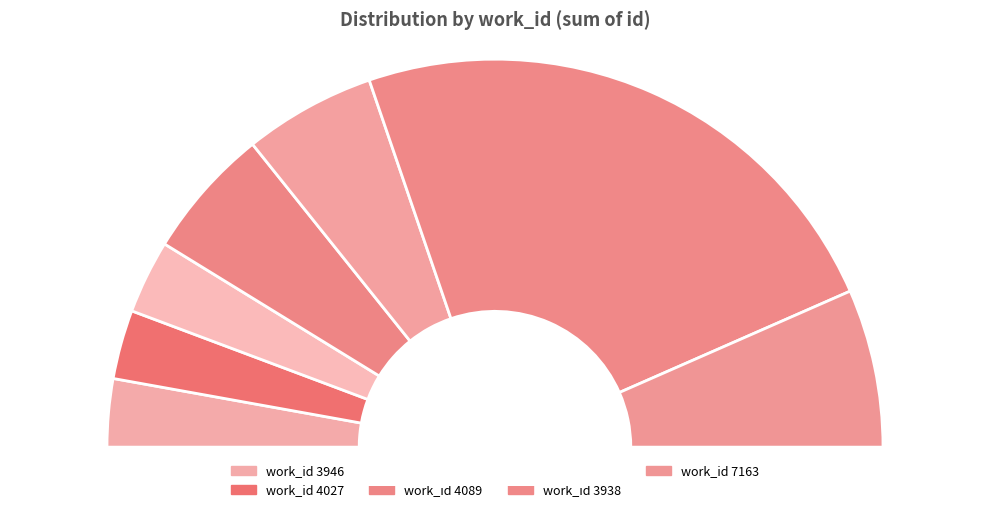

To the nearest percent, what percentage of the pie is 4089?

11%